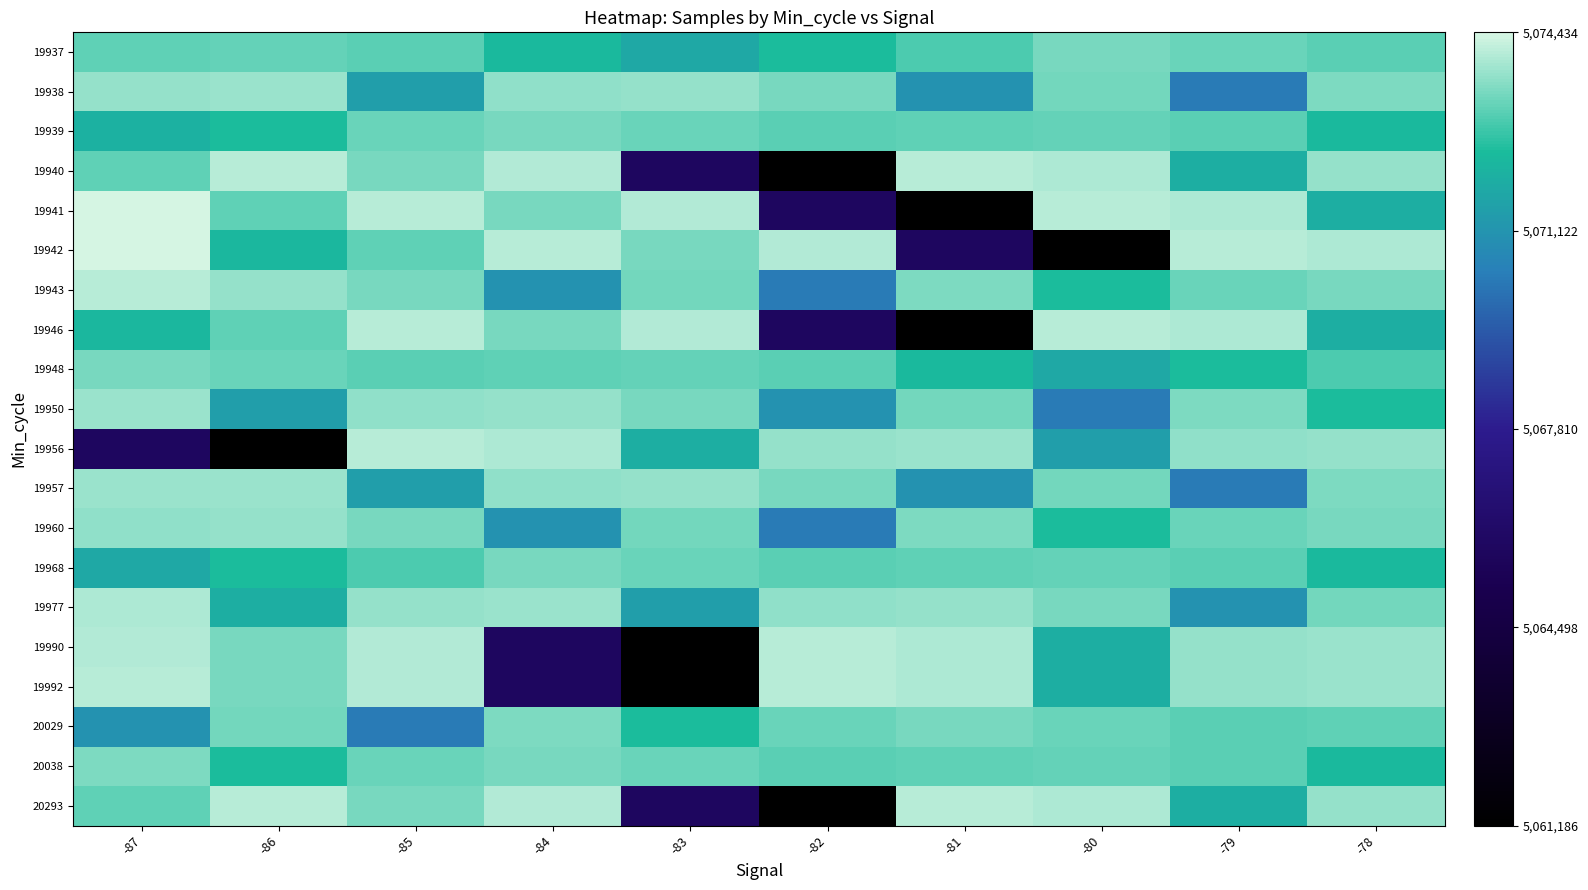

Reading left to right, extract all data points from this chart.

19937: -87=0.9	-86=0.9	-85=0.9	-84=0.8	-83=0.8	-82=0.9	-81=0.9	-80=0.9	-79=0.9	-78=0.9
19938: -87=0.9	-86=1.0	-85=0.8	-84=0.9	-83=0.9	-82=0.9	-81=0.7	-80=0.9	-79=0.7	-78=0.9
19939: -87=0.8	-86=0.9	-85=0.9	-84=0.9	-83=0.9	-82=0.9	-81=0.9	-80=0.9	-79=0.9	-78=0.8
19940: -87=0.9	-86=1.0	-85=0.9	-84=1.0	-83=0.4	-82=0.0	-81=1.0	-80=1.0	-79=0.8	-78=0.9
19941: -87=1.0	-86=0.9	-85=1.0	-84=0.9	-83=1.0	-82=0.4	-81=0.0	-80=1.0	-79=1.0	-78=0.8
19942: -87=1.0	-86=0.8	-85=0.9	-84=1.0	-83=0.9	-82=1.0	-81=0.4	-80=0.0	-79=1.0	-78=1.0
19943: -87=1.0	-86=0.9	-85=0.9	-84=0.7	-83=0.9	-82=0.7	-81=0.9	-80=0.9	-79=0.9	-78=0.9
19946: -87=0.8	-86=0.9	-85=1.0	-84=0.9	-83=1.0	-82=0.4	-81=0.0	-80=1.0	-79=1.0	-78=0.8
19948: -87=0.9	-86=0.9	-85=0.9	-84=0.9	-83=0.9	-82=0.9	-81=0.8	-80=0.8	-79=0.9	-78=0.9
19950: -87=1.0	-86=0.8	-85=0.9	-84=0.9	-83=0.9	-82=0.7	-81=0.9	-80=0.7	-79=0.9	-78=0.9
19956: -87=0.4	-86=0.0	-85=1.0	-84=1.0	-83=0.8	-82=0.9	-81=1.0	-80=0.8	-79=0.9	-78=0.9
19957: -87=0.9	-86=1.0	-85=0.8	-84=0.9	-83=0.9	-82=0.9	-81=0.7	-80=0.9	-79=0.7	-78=0.9
19960: -87=0.9	-86=0.9	-85=0.9	-84=0.7	-83=0.9	-82=0.7	-81=0.9	-80=0.9	-79=0.9	-78=0.9
19968: -87=0.8	-86=0.9	-85=0.9	-84=0.9	-83=0.9	-82=0.9	-81=0.9	-80=0.9	-79=0.9	-78=0.8
19977: -87=1.0	-86=0.8	-85=0.9	-84=1.0	-83=0.8	-82=0.9	-81=0.9	-80=0.9	-79=0.7	-78=0.9
19990: -87=1.0	-86=0.9	-85=1.0	-84=0.4	-83=0.0	-82=1.0	-81=1.0	-80=0.8	-79=0.9	-78=1.0
19992: -87=1.0	-86=0.9	-85=1.0	-84=0.4	-83=0.0	-82=1.0	-81=1.0	-80=0.8	-79=0.9	-78=1.0
20029: -87=0.7	-86=0.9	-85=0.7	-84=0.9	-83=0.9	-82=0.9	-81=0.9	-80=0.9	-79=0.9	-78=0.9
20038: -87=0.9	-86=0.9	-85=0.9	-84=0.9	-83=0.9	-82=0.9	-81=0.9	-80=0.9	-79=0.9	-78=0.8
20293: -87=0.9	-86=1.0	-85=0.9	-84=1.0	-83=0.4	-82=0.0	-81=1.0	-80=1.0	-79=0.8	-78=0.9